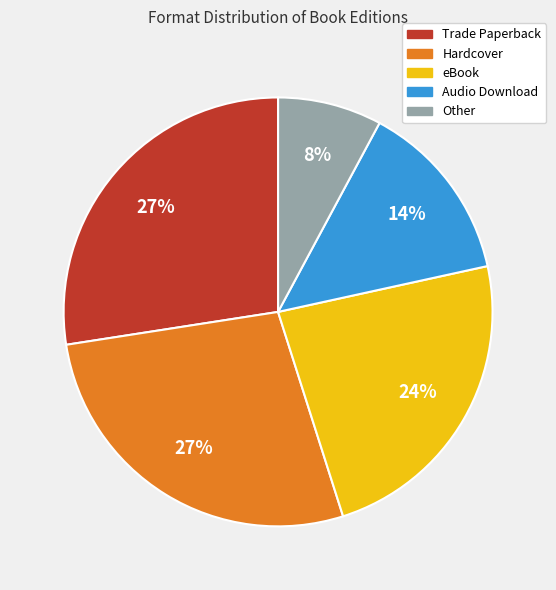

To the nearest percent, what is the combined percentage of Other and Trade Paperback?

35%